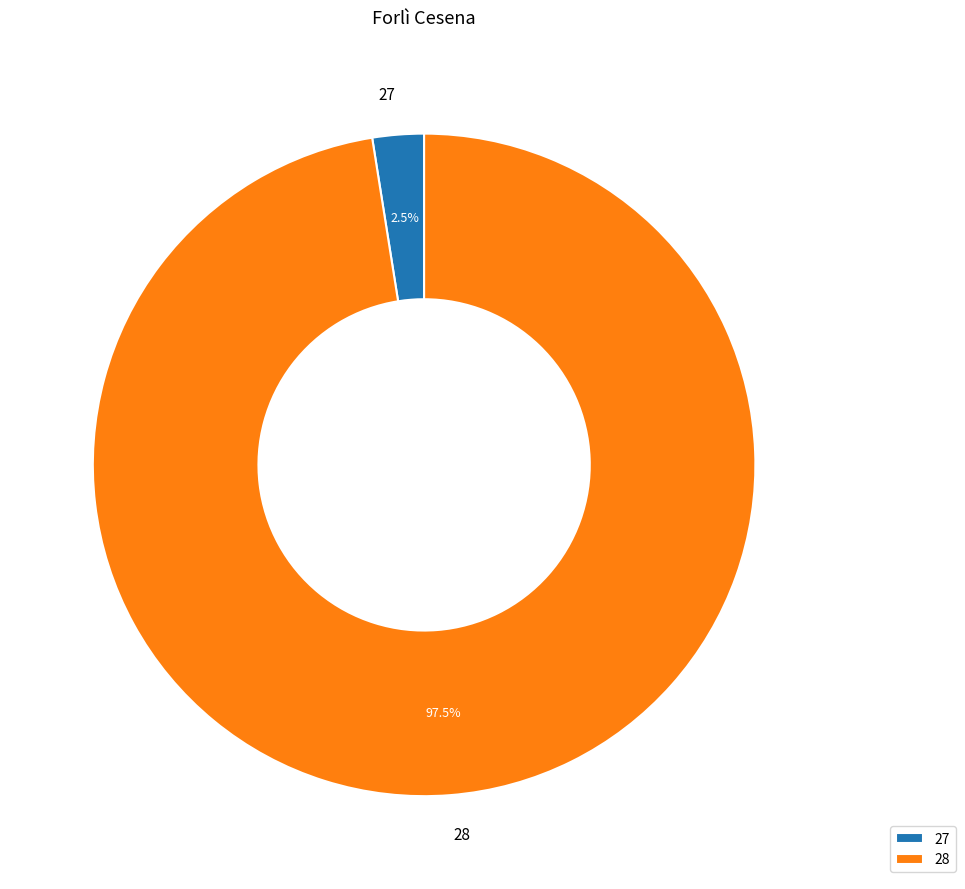

Between 27 and 28, which is larger?

28